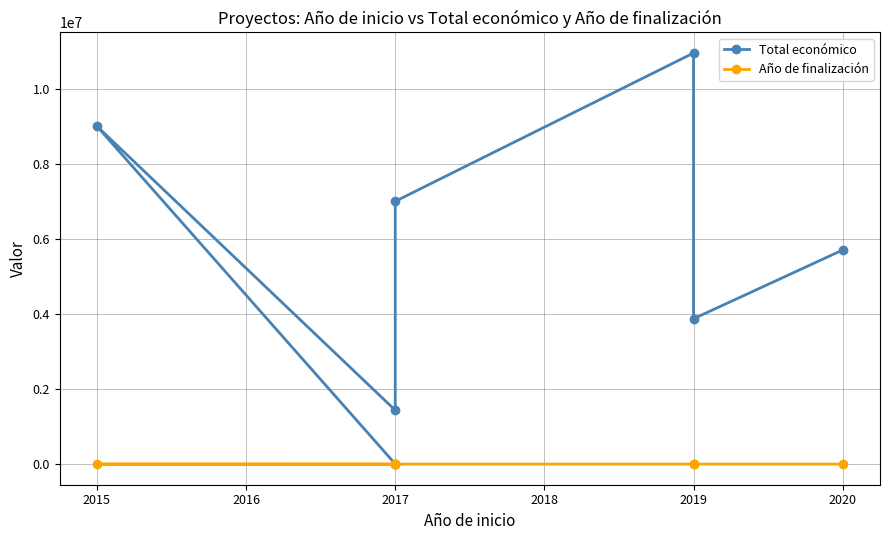

At which label does Año de finalización reach its minimum?

2017